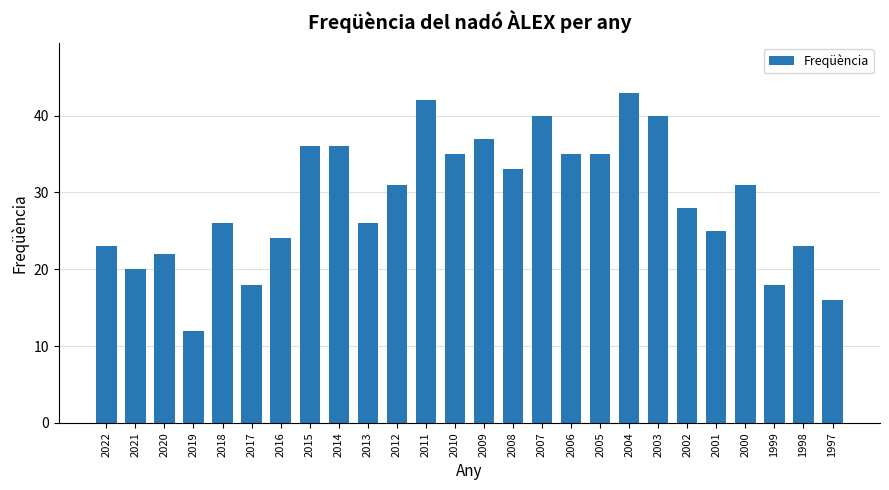

How many data points does each series have?

26